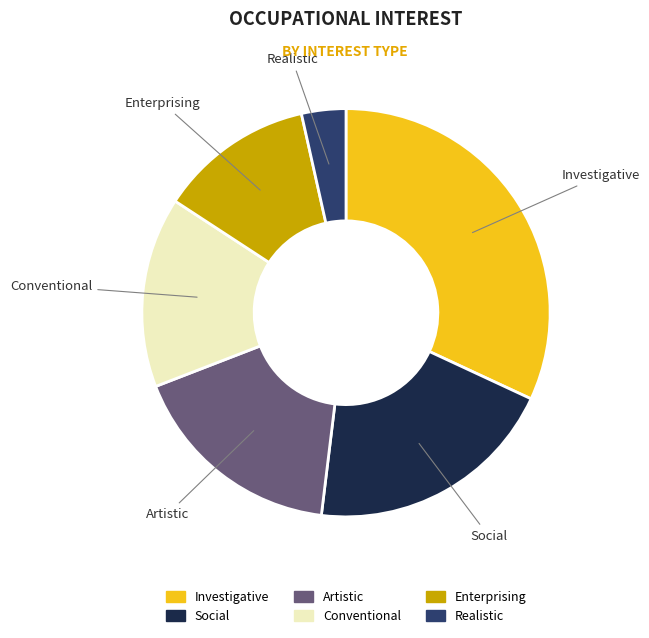

Is it true that Conventional is 29% of the pie?

False